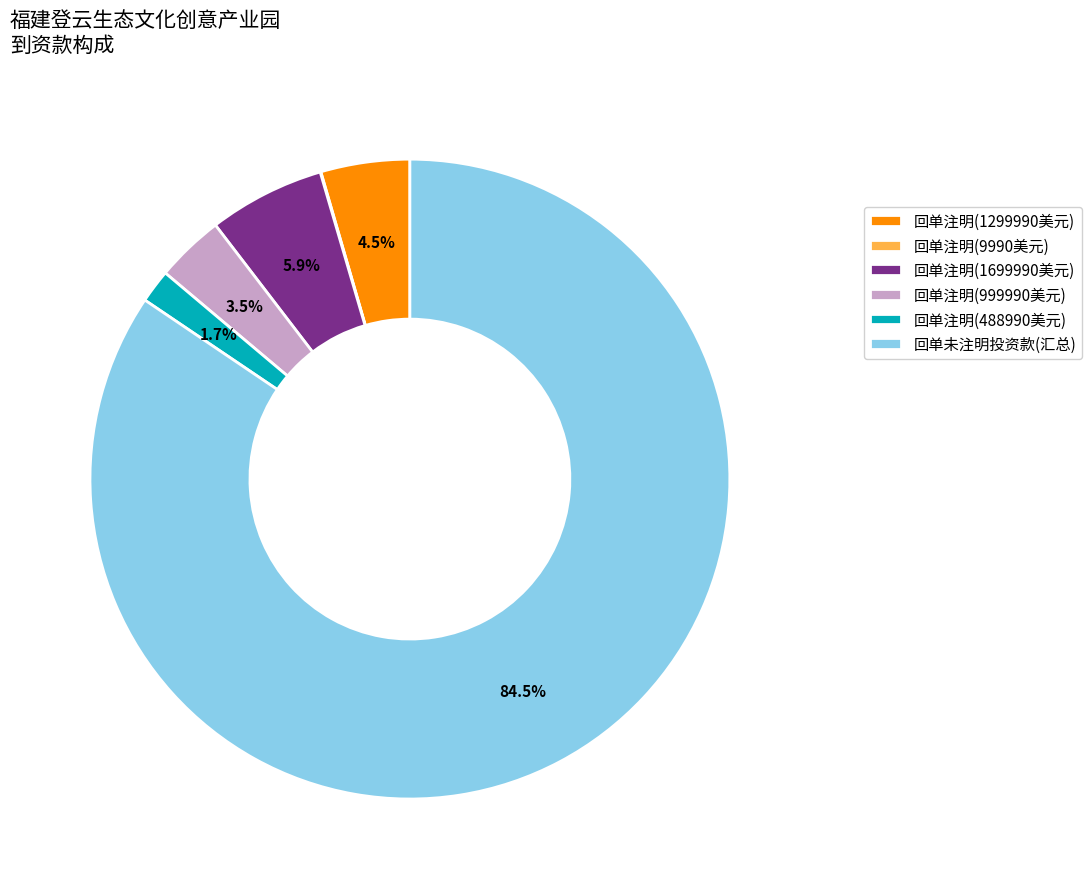

Which category has the biggest portion of the pie?

回单未注明投资款(汇总)